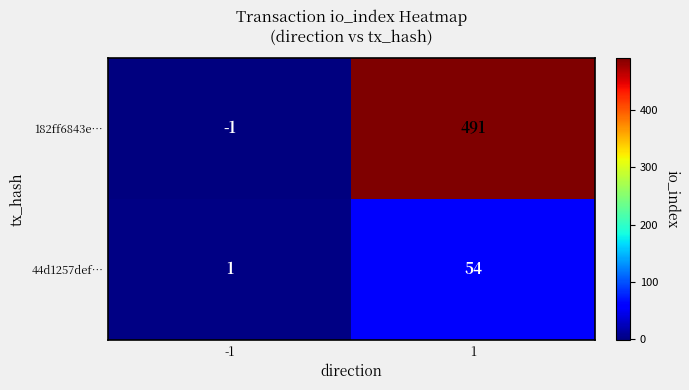

Which series has the largest range (max minus min)?

182ff6843e…